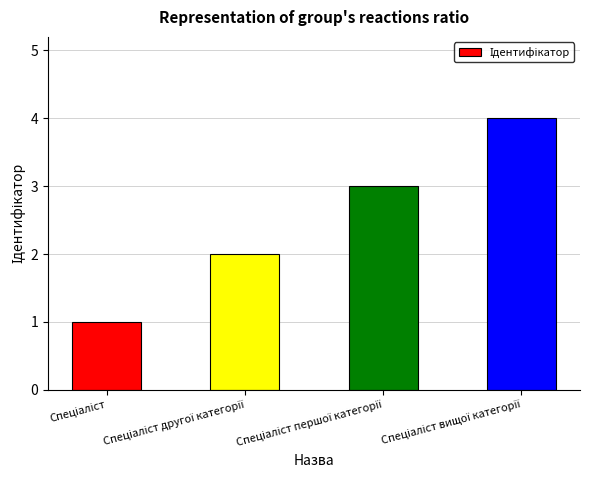

What is the greatest value displayed?

4